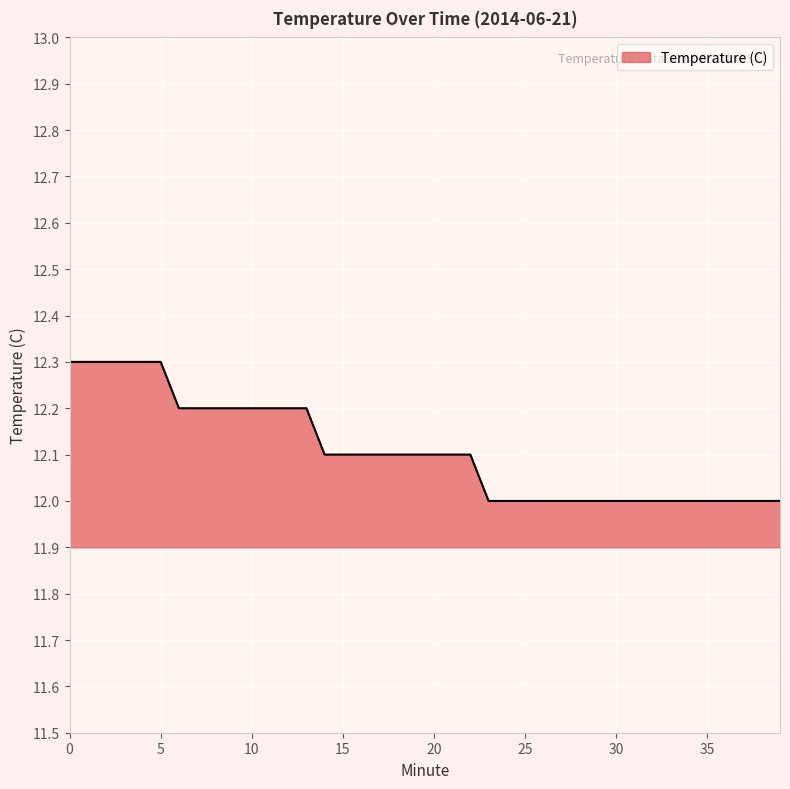

What is the smallest value displayed?

12.0